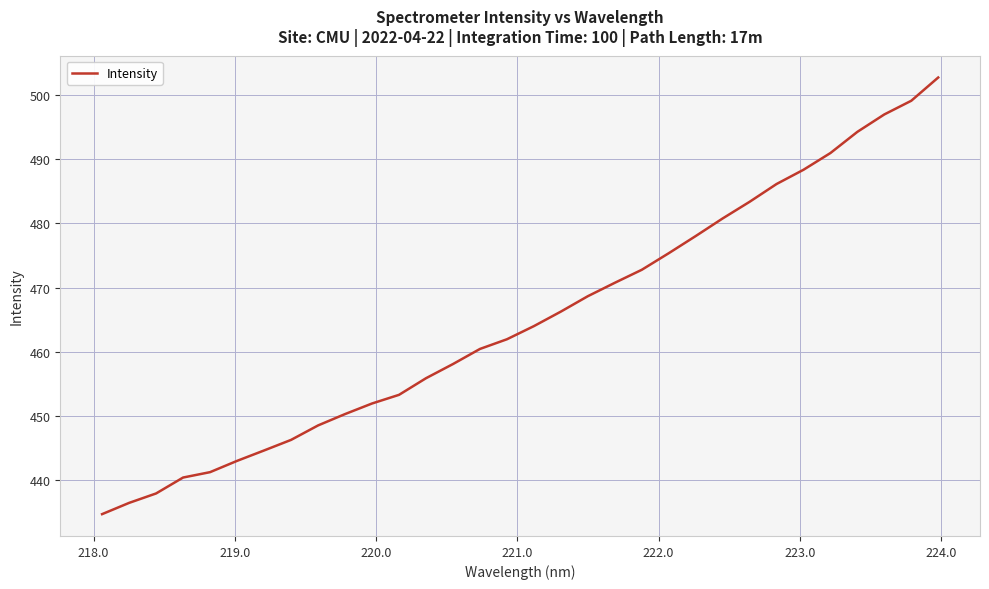

What is the minimum value shown in the chart?

434.7